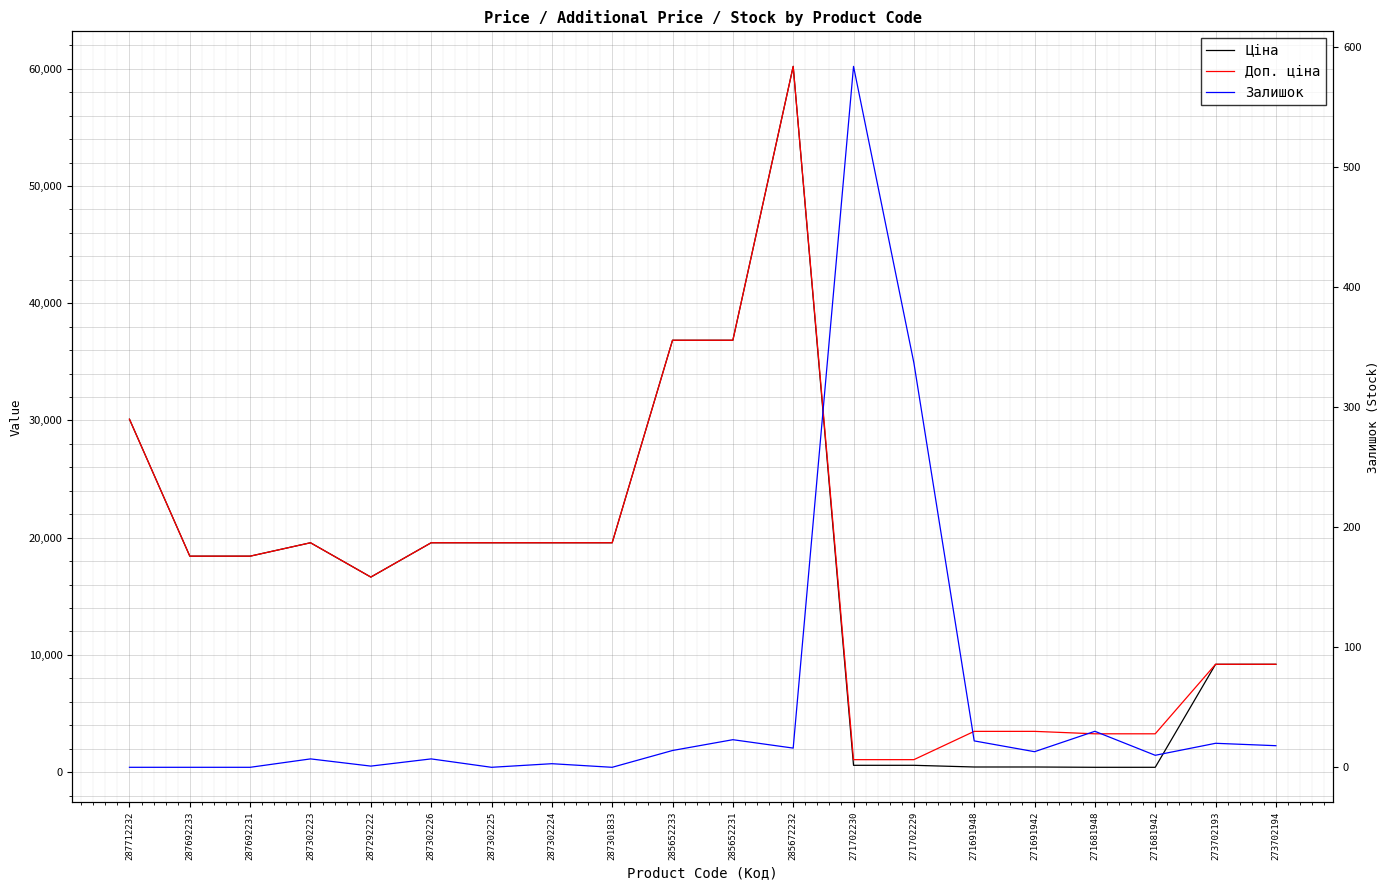

True or false: Доп. ціна and Залишок cross at least once.

False